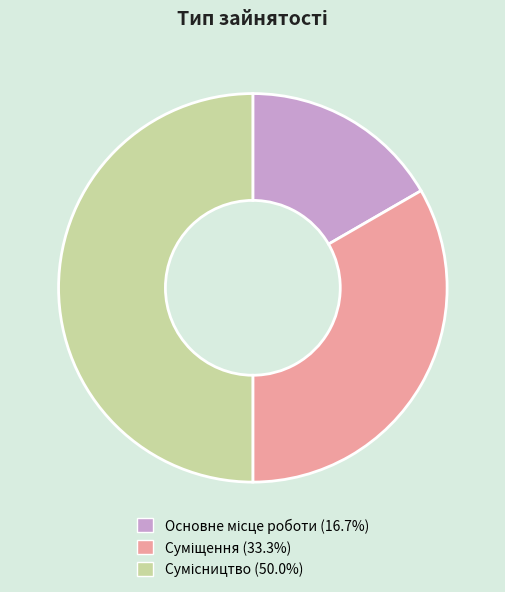

What percentage is the Сумісництво slice, to the nearest percent?

50%